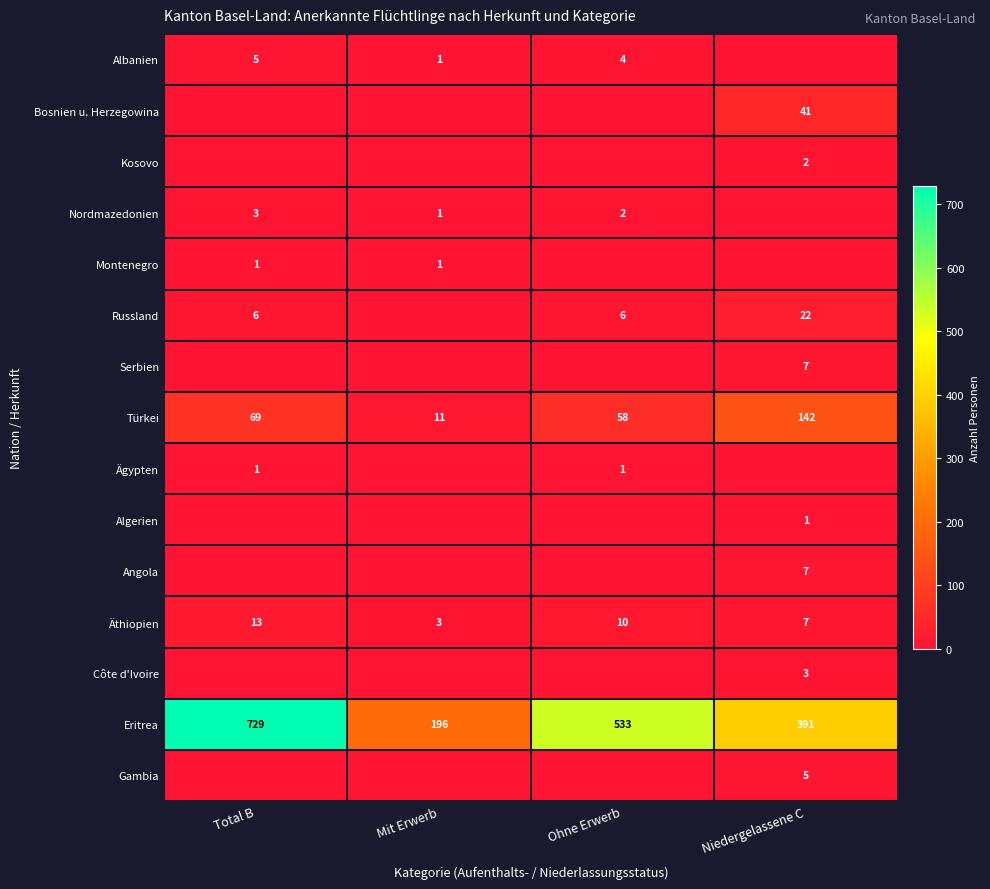

Is it true that Angola equals 3 at Niedergelassene C?

False